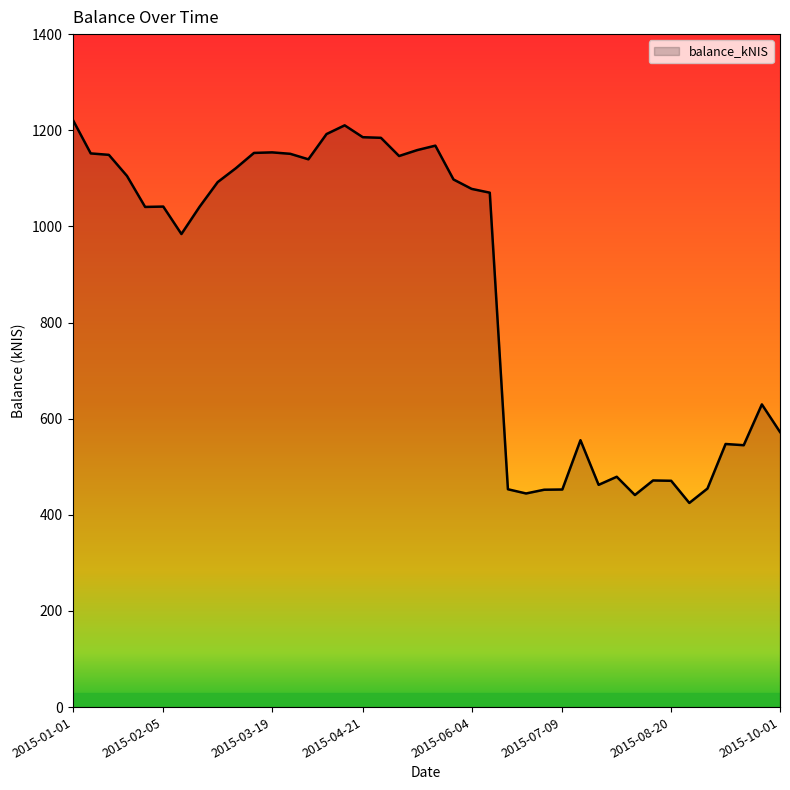

What is the difference between the maximum and minimum values?

798.0